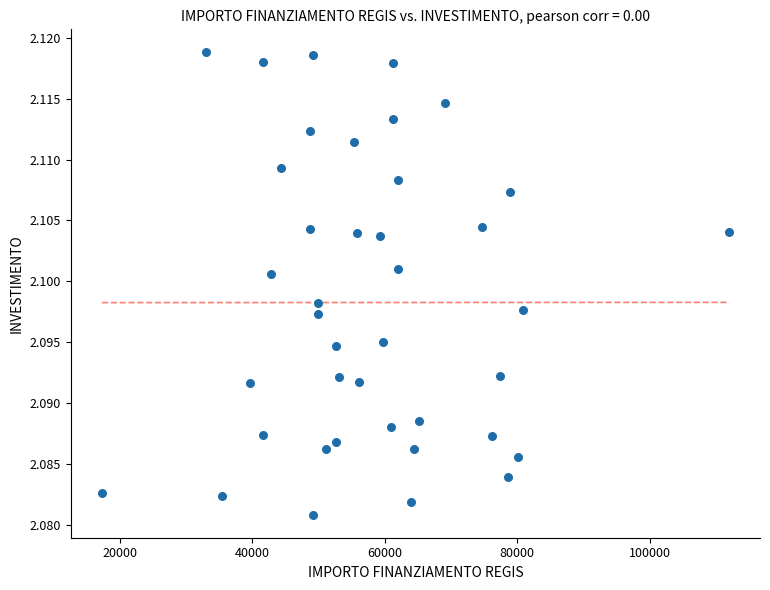

What is the range of X values (max minus min)?

94665.7